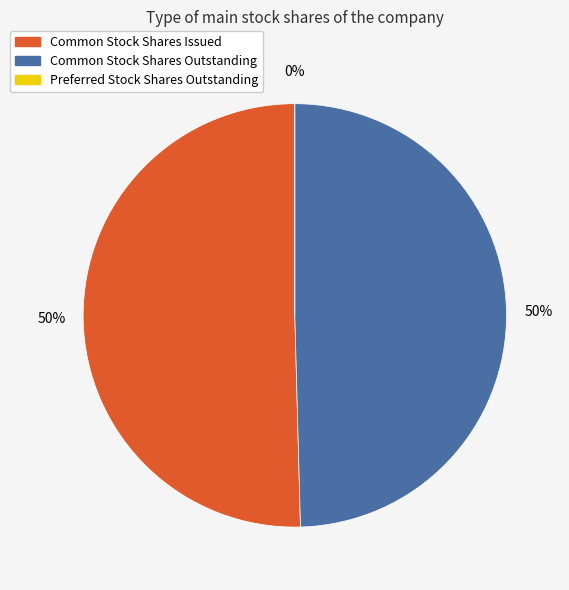

Which slice represents more than half of the pie?

Common Stock Shares Issued